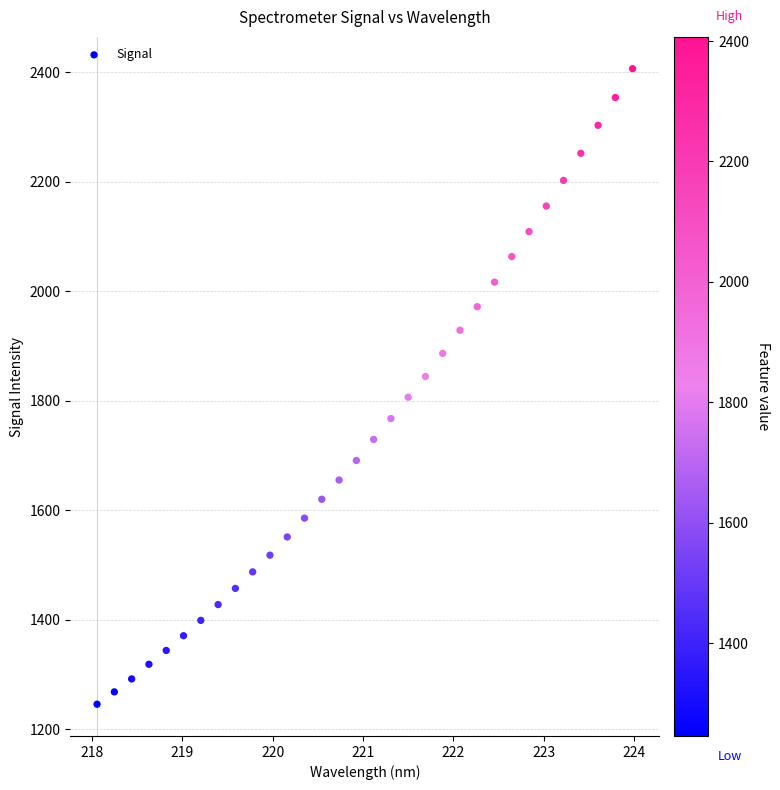

What is the range of Y values (max minus min)?

1161.1